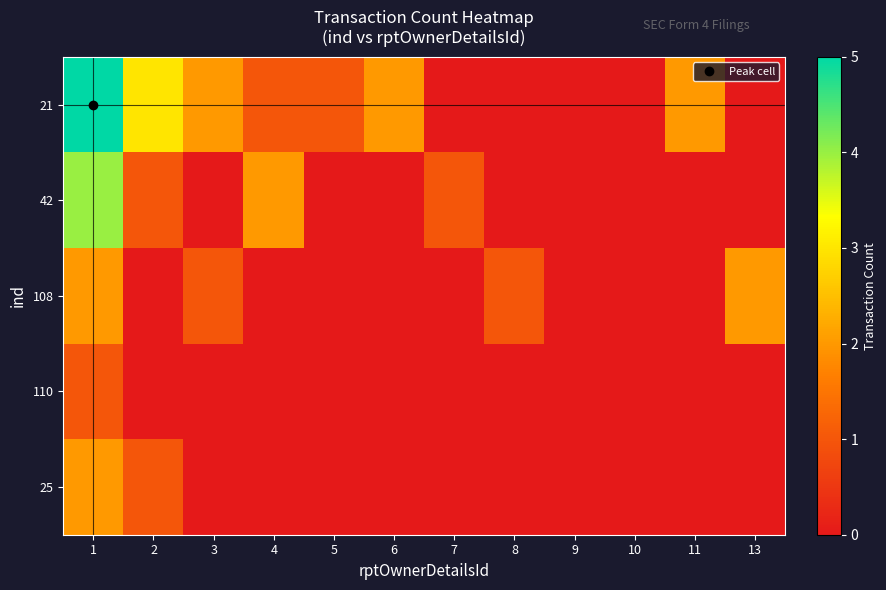

At which category is the sum across all series the highest?

1